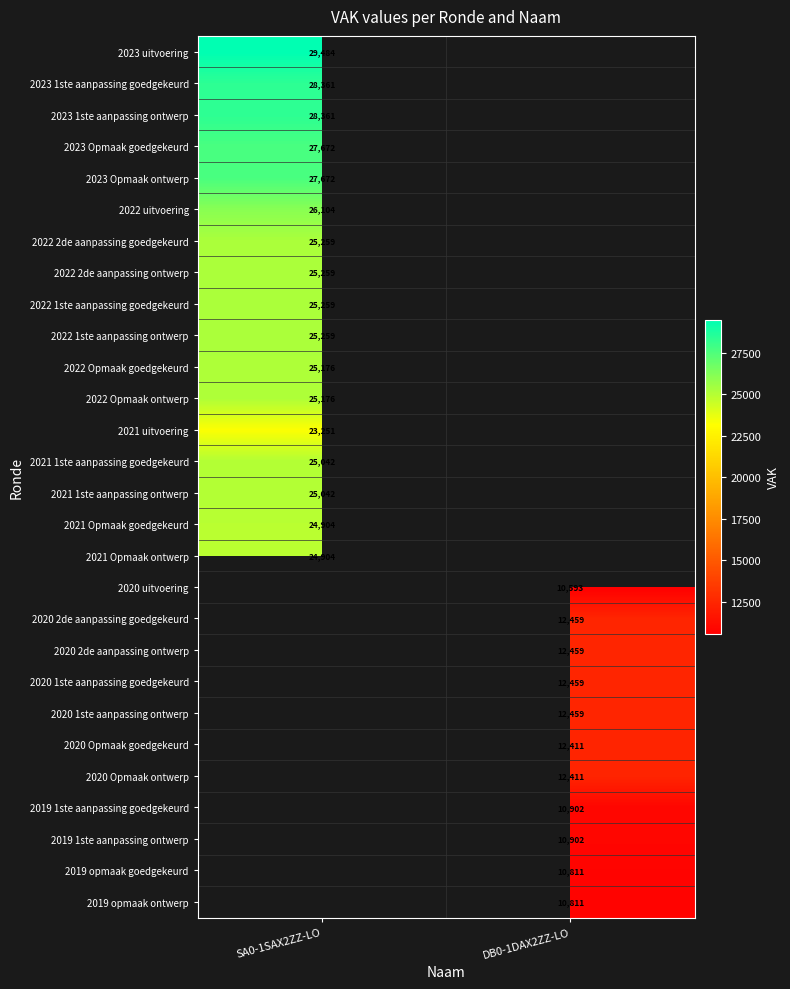

The value of 2021 Opmaak ontwerp at SA0-1SAX2ZZ-LO is 9146. True or false?

False